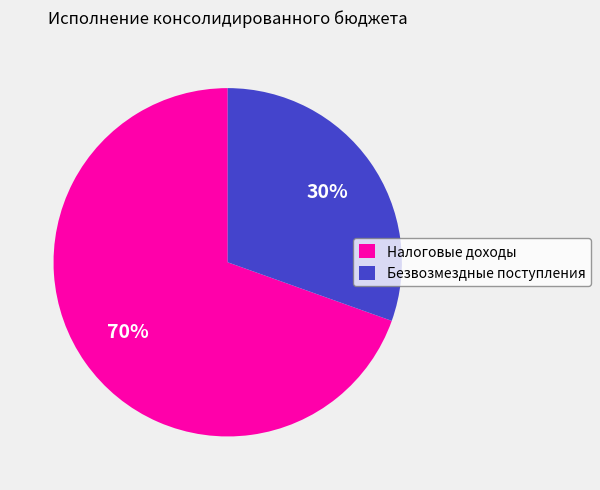

Count the number of slices in the pie.

2